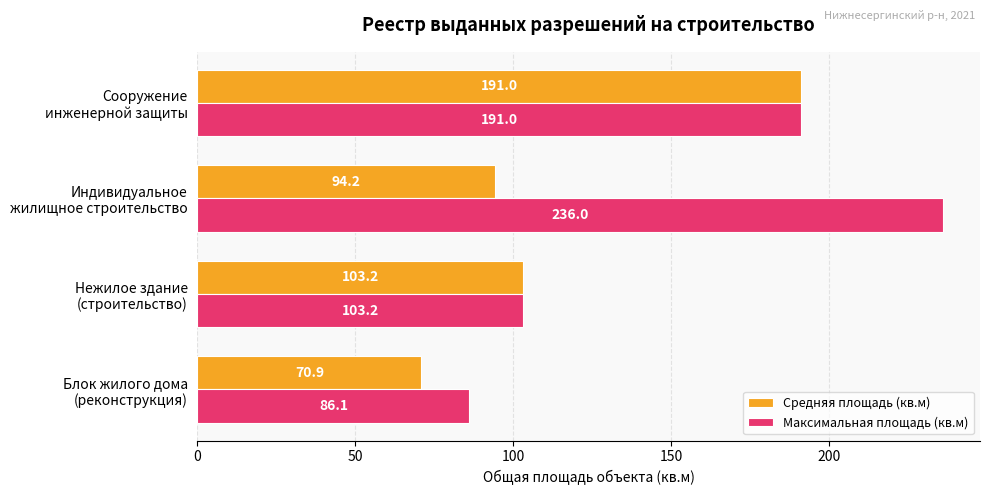

What are all the series names shown in the legend?

Средняя площадь (кв.м), Максимальная площадь (кв.м)